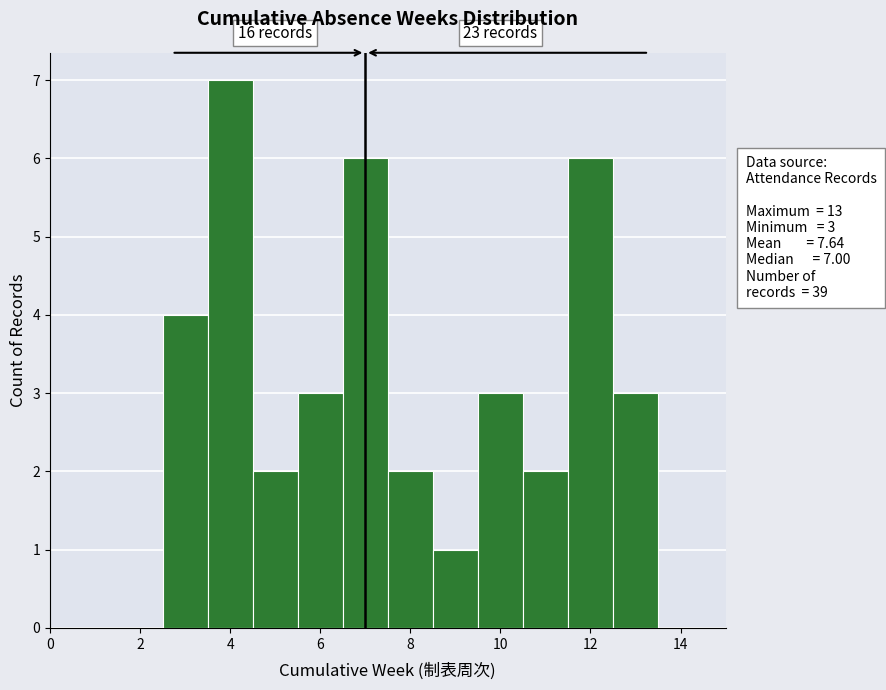

Over which range of the x-axis is the bar tallest?

3.5 to 4.5